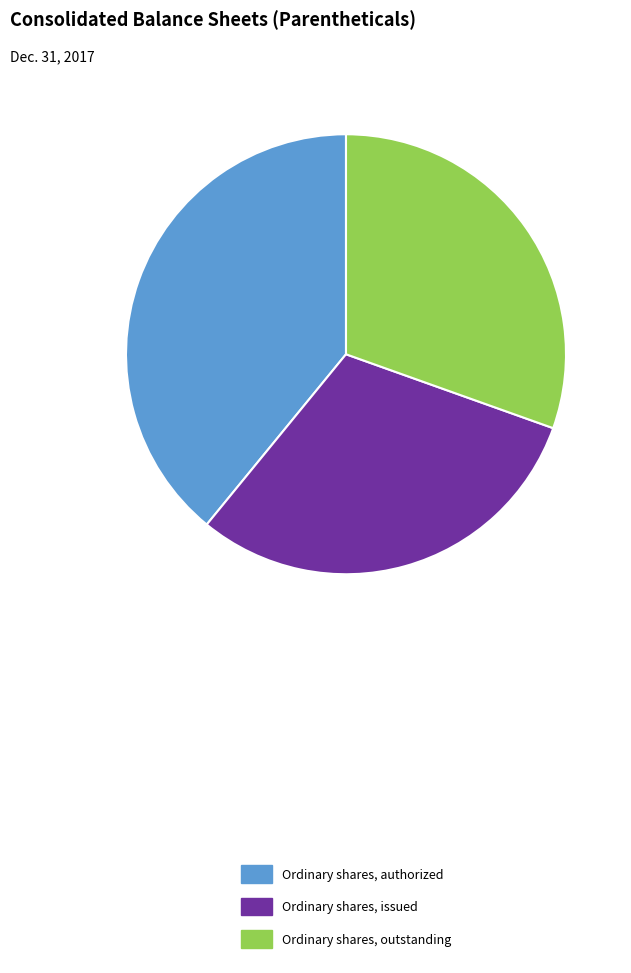

Approximately how many times larger is the value at Ordinary shares, issued compared to Ordinary shares, authorized?

0.8